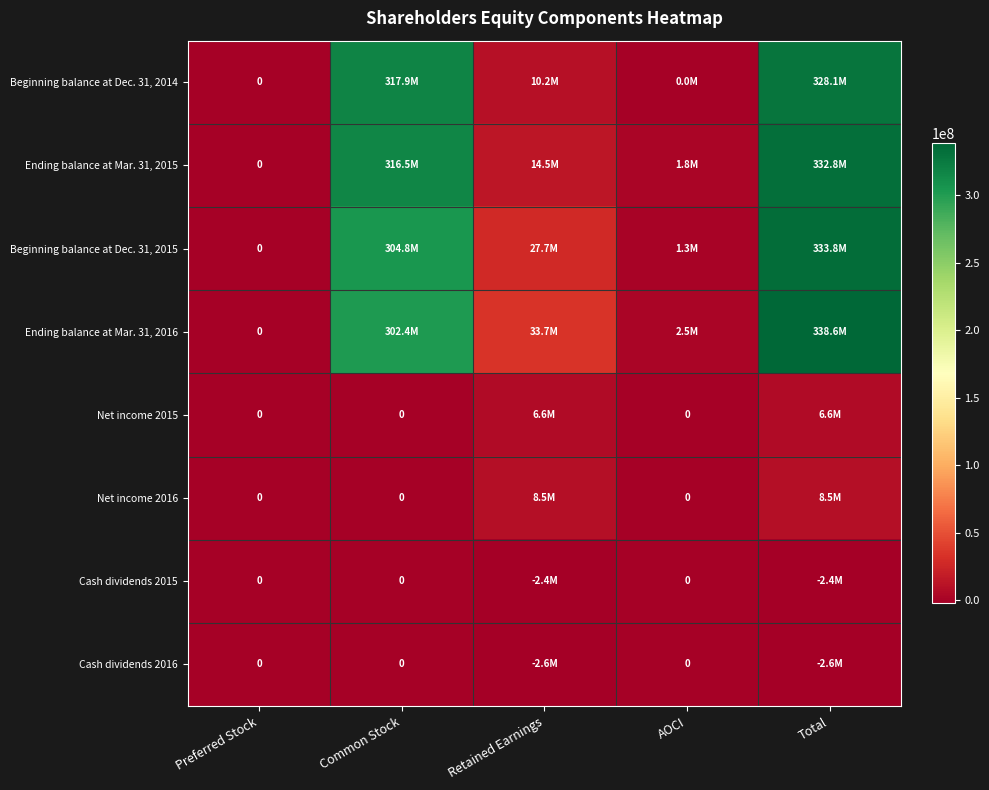

Is it true that Net income 2016 equals 5302357 at Retained Earnings?

False